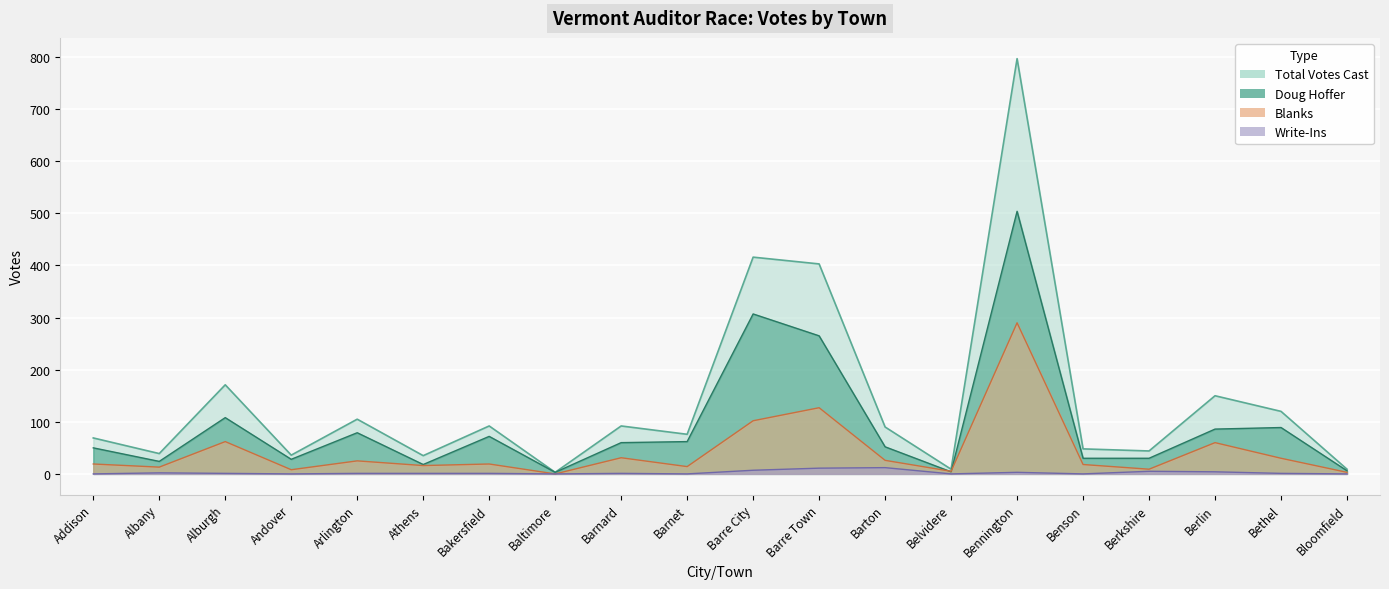

What is the difference between the maximum and minimum values in the Blanks series?

290